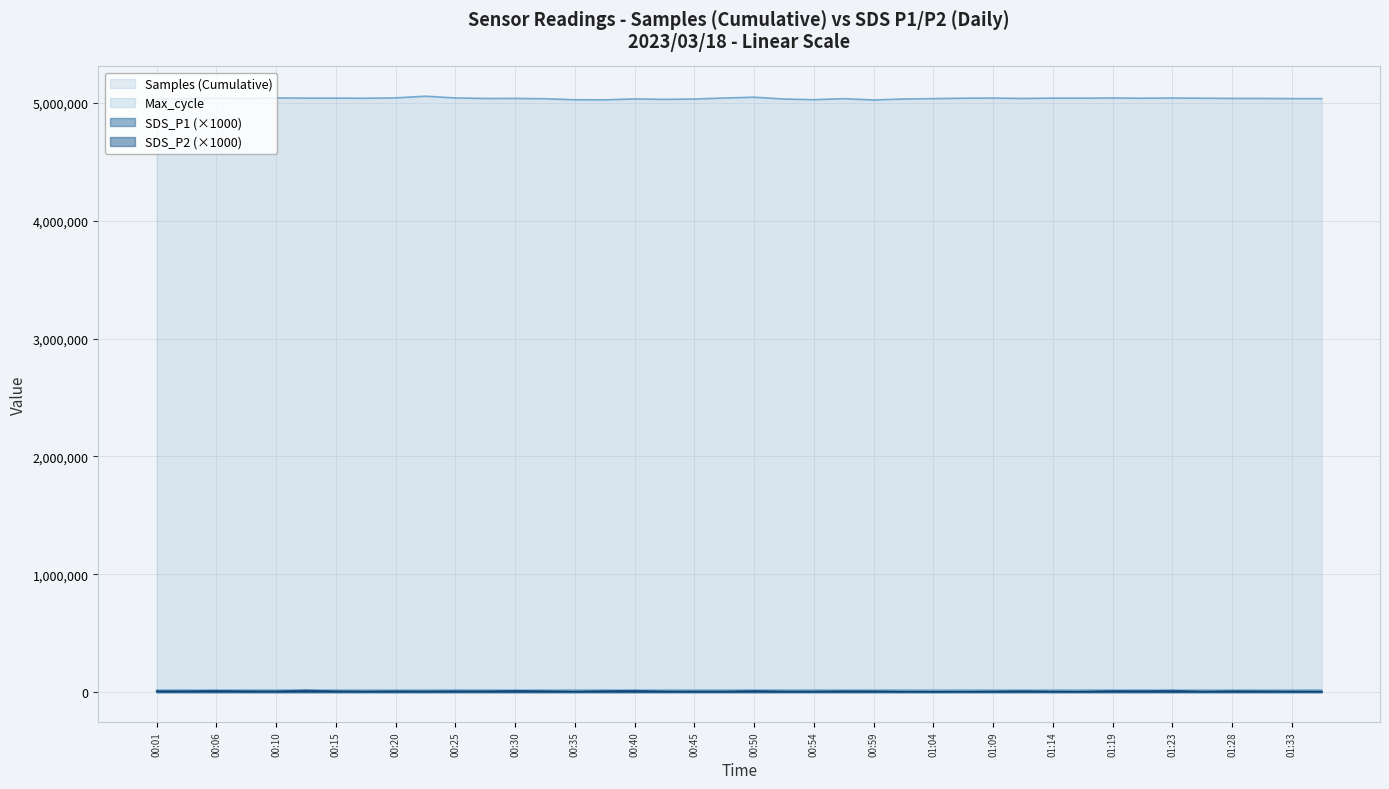

Reading left to right, list all the values displayed in this chart.

Samples: 00:01=5033283.0	00:03=5034797.0	00:06=5040564.0	00:08=5037399.0	00:10=5041411.0	00:13=5040155.0	00:15=5039868.0	00:18=5039134.0	00:20=5042094.0	00:23=5056299.0	00:25=5041458.0	00:27=5037115.0	00:30=5037379.0	00:32=5034851.0	00:35=5026384.0	00:37=5025456.0	00:40=5033257.0	00:42=5029365.0	00:45=5032369.0	00:47=5040882.0	00:50=5047795.0	00:52=5032400.0	00:54=5026590.0	00:57=5035521.0	00:59=5024490.0	01:02=5032652.0	01:04=5035718.0	01:06=5039297.0	01:09=5040698.0	01:11=5037156.0	01:14=5040176.0	01:16=5039829.0	01:19=5041191.0	01:21=5039199.0	01:23=5040928.0	01:26=5039244.0	01:28=5037624.0	01:31=5037336.0	01:33=5035960.0	01:36=5035387.0
SDS_P1: 00:01=9870.0	00:03=9200.0	00:06=13030.0	00:08=9430.0	00:10=8870.0	00:13=16030.0	00:15=9000.0	00:18=7900.0	00:20=9630.0	00:23=8500.0	00:25=9930.0	00:27=9470.0	00:30=13100.0	00:32=10500.0	00:35=7400.0	00:37=11430.0	00:40=13730.0	00:42=8600.0	00:45=8370.0	00:47=8230.0	00:50=12630.0	00:52=8030.0	00:54=8200.0	00:57=10200.0	00:59=9600.0	01:02=6800.0	01:04=6300.0	01:06=6770.0	01:09=8700.0	01:11=10500.0	01:14=7630.0	01:16=7470.0	01:19=12030.0	01:21=10600.0	01:23=14030.0	01:26=7630.0	01:28=10730.0	01:31=9530.0	01:33=8130.0	01:36=7570.0
SDS_P2: 00:01=6870.0	00:03=7370.0	00:06=7330.0	00:08=6730.0	00:10=6230.0	00:13=7230.0	00:15=6770.0	00:18=5730.0	00:20=5900.0	00:23=6100.0	00:25=6000.0	00:27=6230.0	00:30=6370.0	00:32=6230.0	00:35=5430.0	00:37=6300.0	00:40=5930.0	00:42=5370.0	00:45=5400.0	00:47=5200.0	00:50=5630.0	00:52=5430.0	00:54=5700.0	00:57=5470.0	00:59=5700.0	01:02=5230.0	01:04=5230.0	01:06=5130.0	01:09=4700.0	01:11=5770.0	01:14=5470.0	01:16=4630.0	01:19=5930.0	01:21=6100.0	01:23=5270.0	01:26=5200.0	01:28=5100.0	01:31=5200.0	01:33=5430.0	01:36=5500.0
Max_cycle: 00:01=20434.0	00:03=20434.0	00:06=20410.0	00:08=20443.0	00:10=20434.0	00:13=20705.0	00:15=20214.0	00:18=20217.0	00:20=20215.0	00:23=20212.0	00:25=21193.0	00:27=20523.0	00:30=20234.0	00:32=20225.0	00:35=20443.0	00:37=20681.0	00:40=20192.0	00:42=20442.0	00:45=20434.0	00:47=20527.0	00:50=20966.0	00:52=20694.0	00:54=20553.0	00:57=20462.0	00:59=20184.0	01:02=20701.0	01:04=20191.0	01:06=20691.0	01:09=20175.0	01:11=20638.0	01:14=20176.0	01:16=20676.0	01:19=20173.0	01:21=20639.0	01:23=20176.0	01:26=20203.0	01:28=20172.0	01:31=20180.0	01:33=20263.0	01:36=20631.0